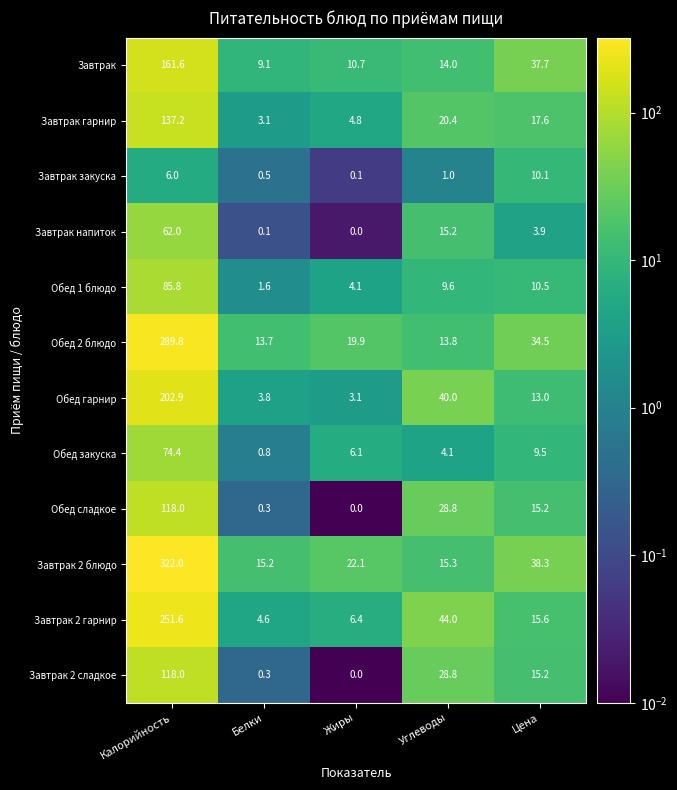

True or false: Завтрак закуска has a value of 8.3 at Калорийность.

False